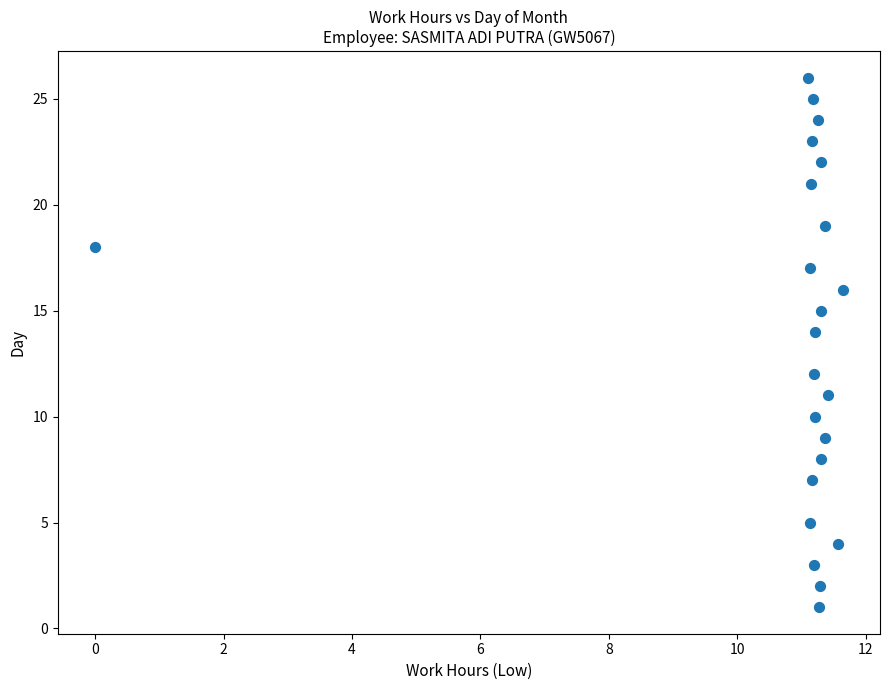

Count the number of points in this scatter plot.

23